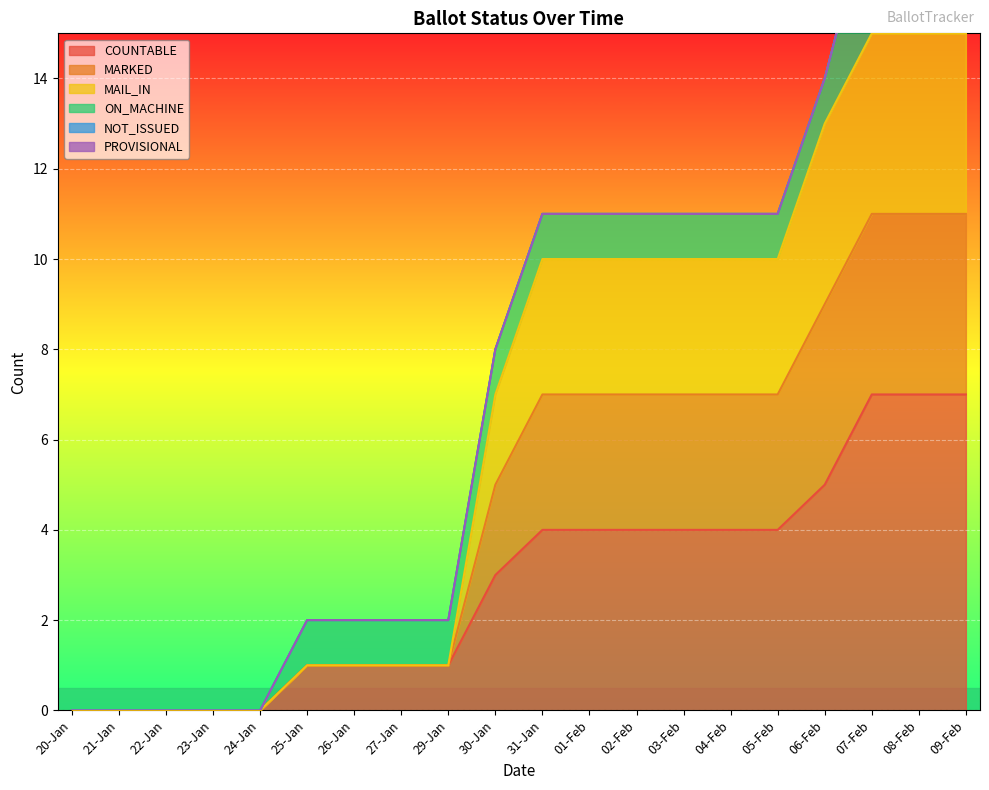

True or false: COUNTABLE has a value of 1 at 27-Jan.

True